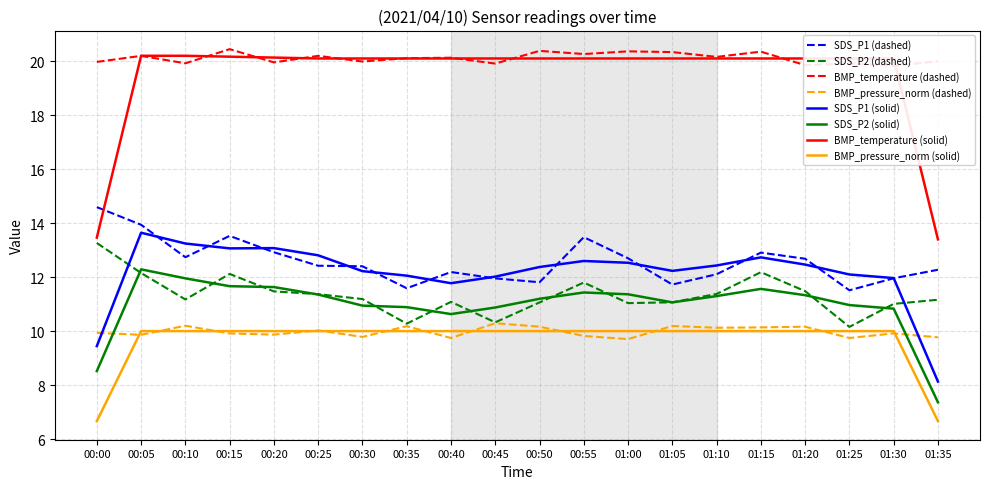

True or false: BMP_temperature (solid) and SDS_P1 (solid) intersect in this chart.

False